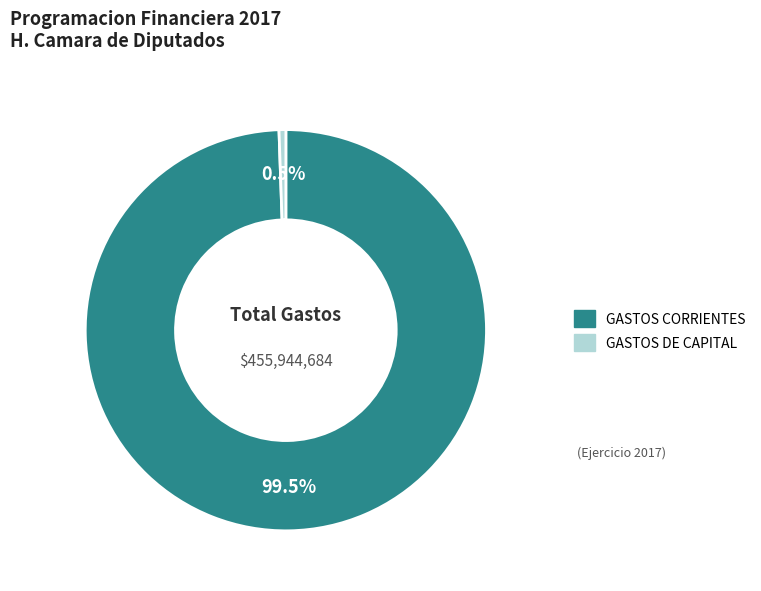

What percentage do GASTOS CORRIENTES and GASTOS DE CAPITAL together represent?

100.0%